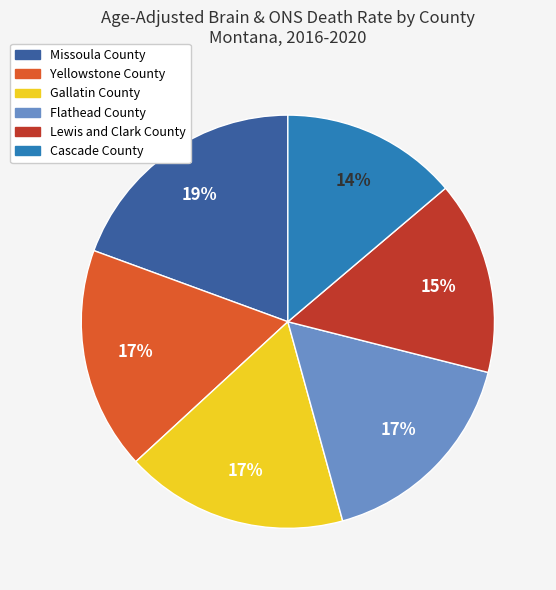

What percentage is the Cascade County slice, to the nearest percent?

14%